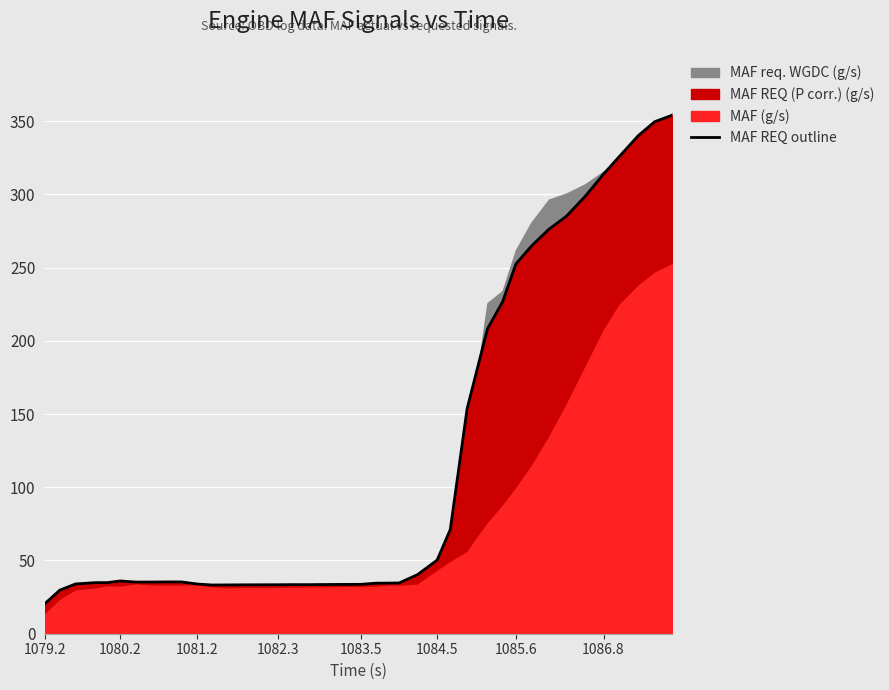

What is the maximum value for MAF REQ outline?

354.0